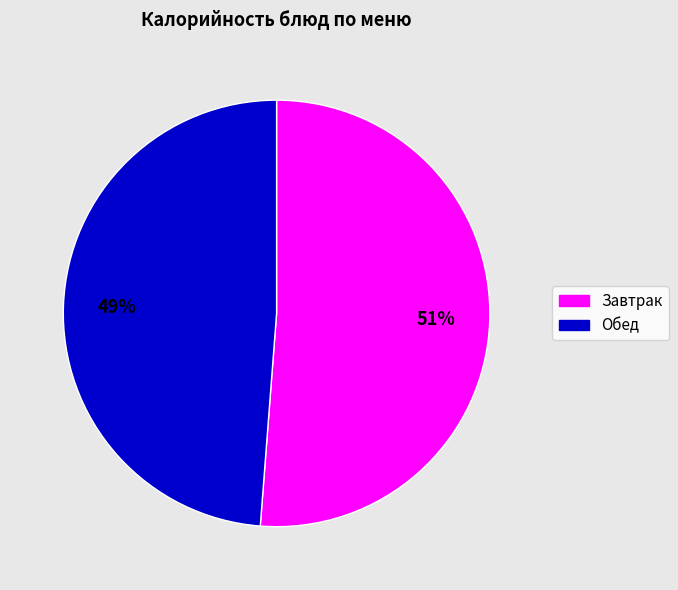

How many slices are in this pie chart?

2